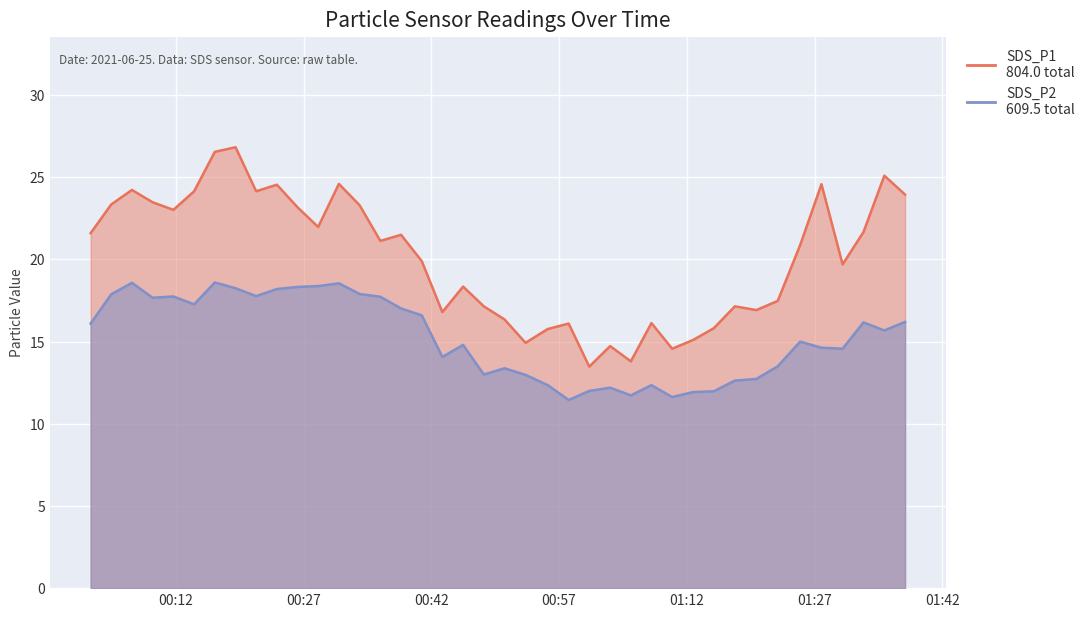

List the series in order of their overall mean, highest first.

SDS_P1, SDS_P2